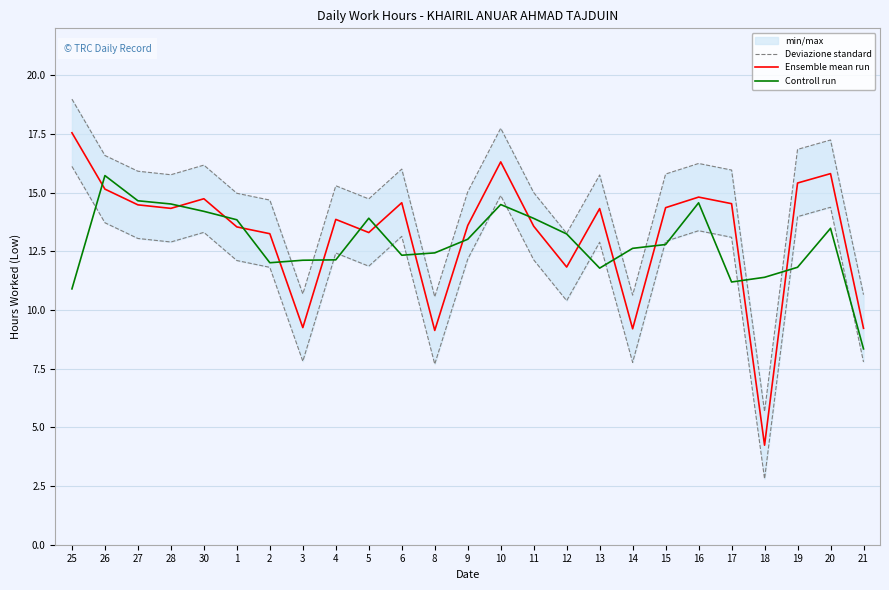

How many data points in Controll run are less than 12?

6